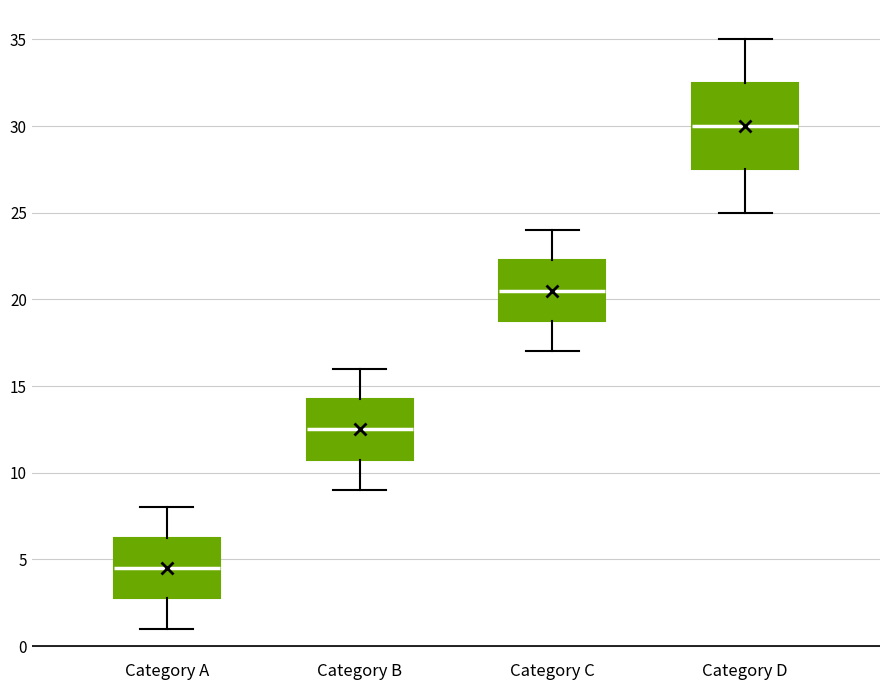

Which box is the tallest, from its lower edge to its upper edge?

Category D